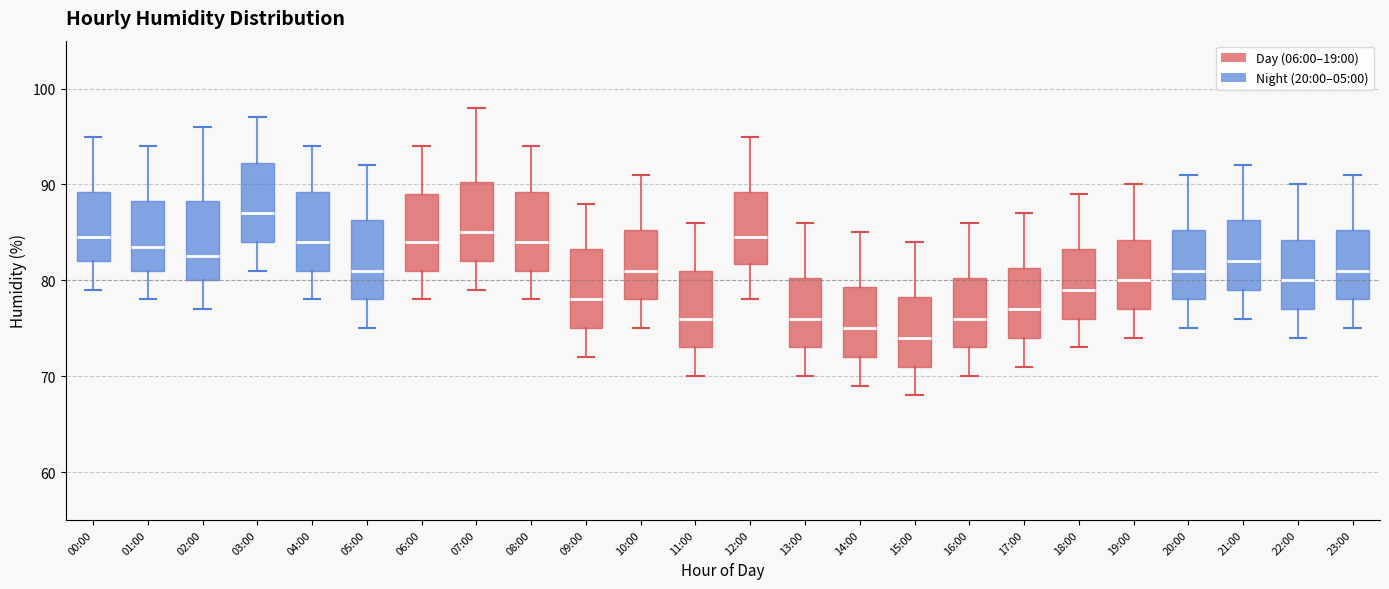

Reading left to right, transcribe this box plot: for each box, give where its median line is, the range the box spans, and where its two whiskers end, as read against the y-axis. The values are not printed on the chart, so give them approximately, as read against the axis.

00:00: median 85, box 82 to 89, whiskers 79 to 95
01:00: median 84, box 81 to 88, whiskers 78 to 94
02:00: median 83, box 80 to 88, whiskers 77 to 96
03:00: median 87, box 84 to 92, whiskers 81 to 97
04:00: median 84, box 81 to 89, whiskers 78 to 94
05:00: median 81, box 78 to 86, whiskers 75 to 92
06:00: median 84, box 81 to 89, whiskers 78 to 94
07:00: median 85, box 82 to 90, whiskers 79 to 98
08:00: median 84, box 81 to 89, whiskers 78 to 94
09:00: median 78, box 75 to 83, whiskers 72 to 88
10:00: median 81, box 78 to 85, whiskers 75 to 91
11:00: median 76, box 73 to 81, whiskers 70 to 86
12:00: median 85, box 82 to 89, whiskers 78 to 95
13:00: median 76, box 73 to 80, whiskers 70 to 86
14:00: median 75, box 72 to 79, whiskers 69 to 85
15:00: median 74, box 71 to 78, whiskers 68 to 84
16:00: median 76, box 73 to 80, whiskers 70 to 86
17:00: median 77, box 74 to 81, whiskers 71 to 87
18:00: median 79, box 76 to 83, whiskers 73 to 89
19:00: median 80, box 77 to 84, whiskers 74 to 90
20:00: median 81, box 78 to 85, whiskers 75 to 91
21:00: median 82, box 79 to 86, whiskers 76 to 92
22:00: median 80, box 77 to 84, whiskers 74 to 90
23:00: median 81, box 78 to 85, whiskers 75 to 91